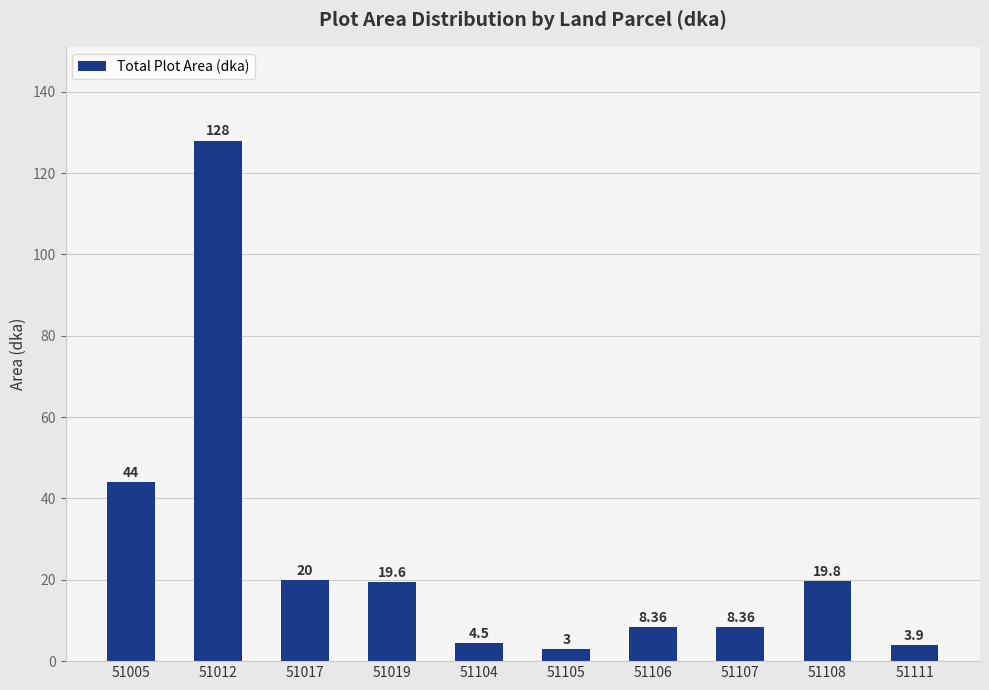

How many distinct data groups are displayed?

1